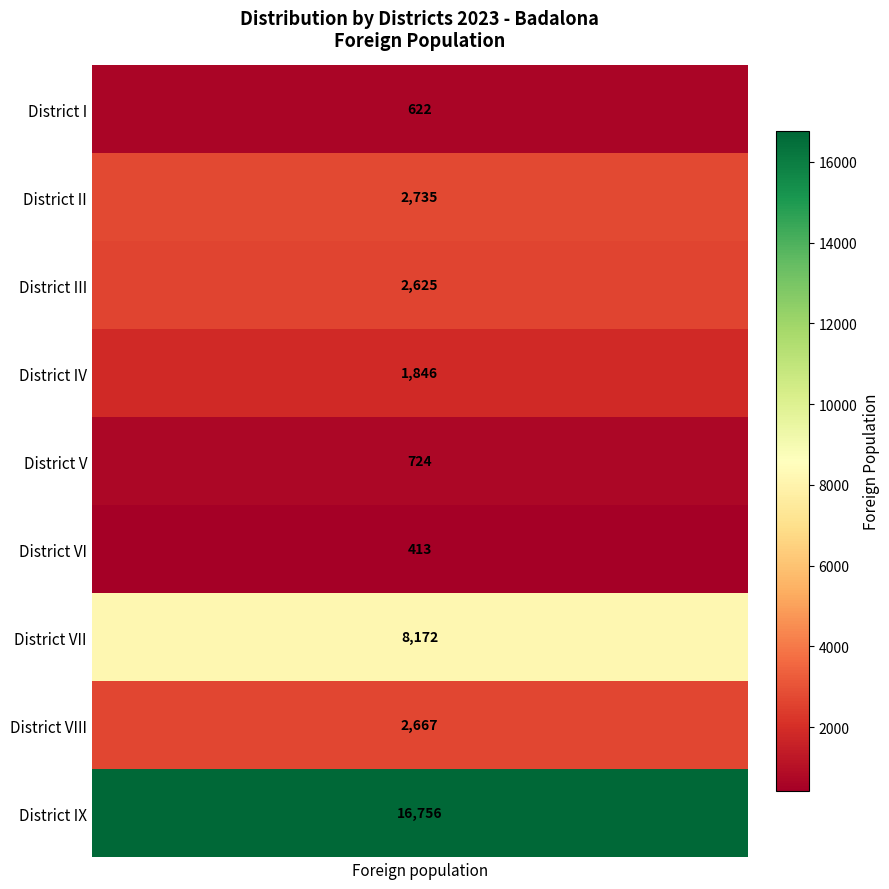

Reading left to right, transcribe all the data shown in this chart.

622	2735	2625	1846	724	413	8172	2667	16756